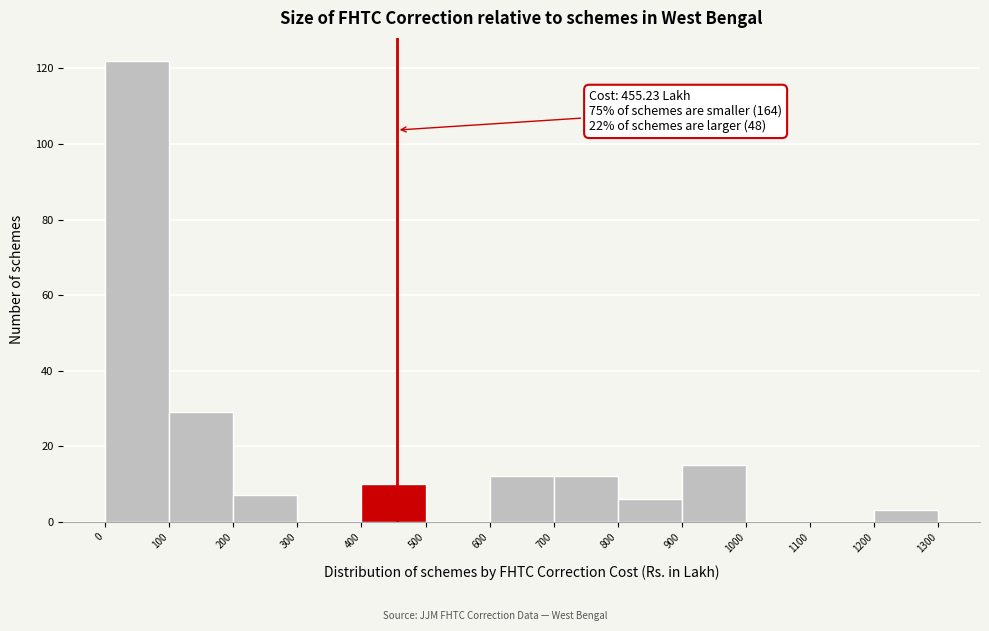

Which range on the x-axis has the tallest bar?

0 to 100